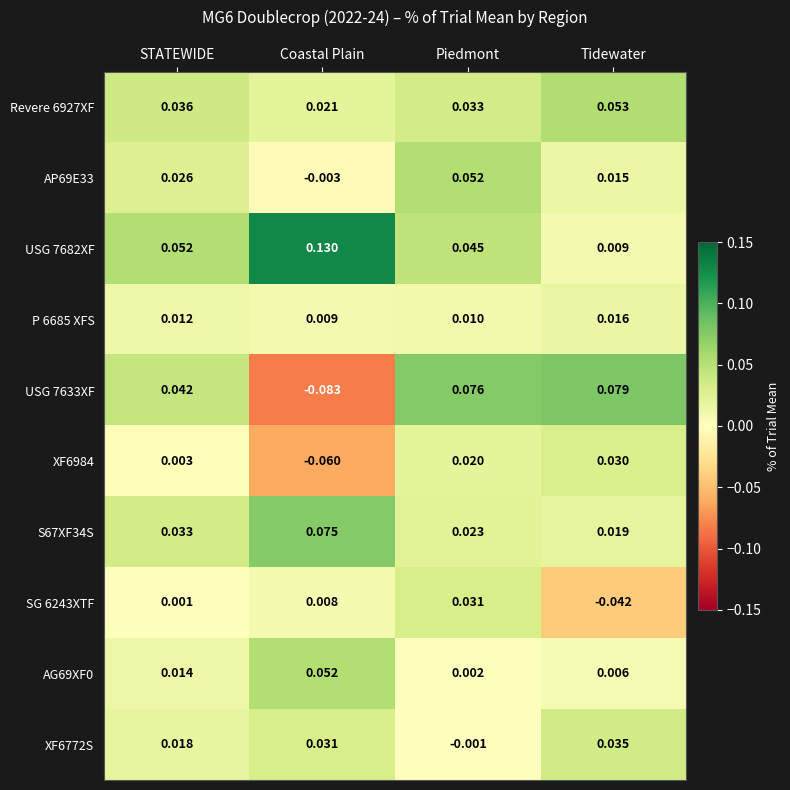

Rank the categories by Revere 6927XF value from highest to lowest.

Tidewater, STATEWIDE, Piedmont, Coastal Plain